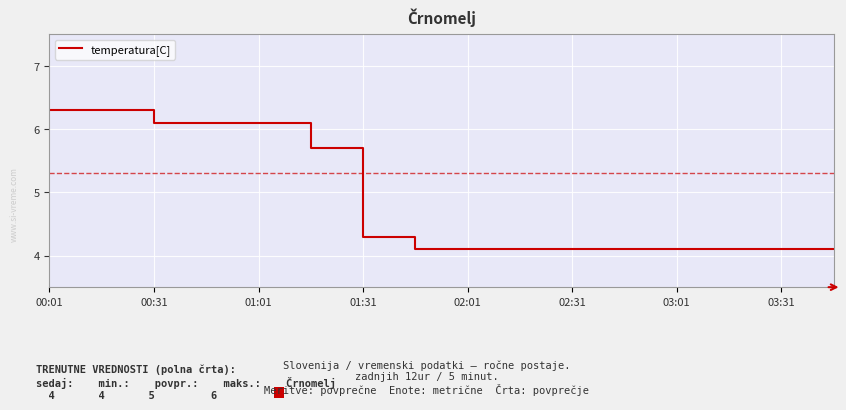

What is the greatest value displayed?

6.3